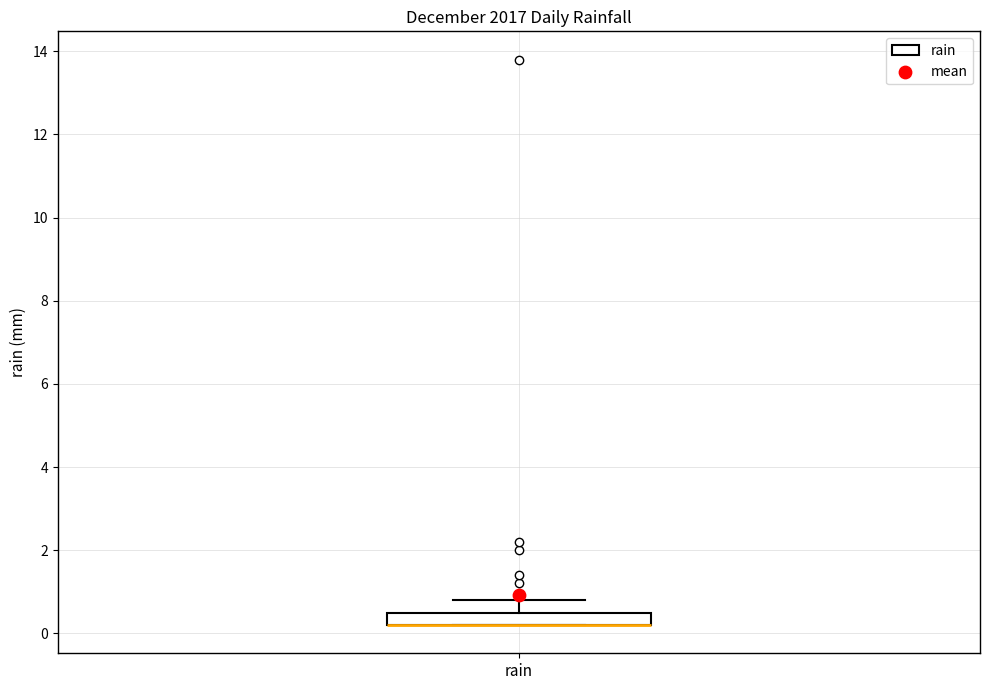

Where does the upper whisker of the box for rain end on the y-axis? The values are not printed on the chart, so give them approximately, as read against the axis.

0.8